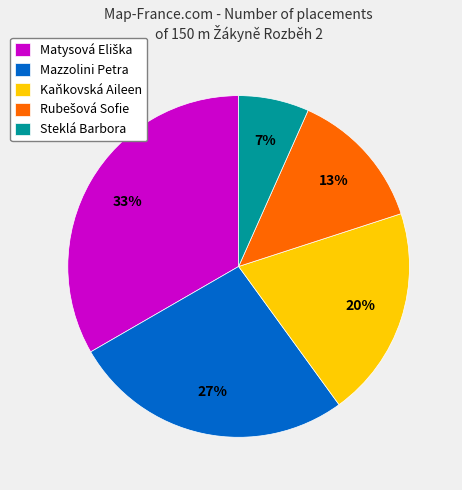

To the nearest percent, what percentage of the pie is Mazzolini Petra?

27%